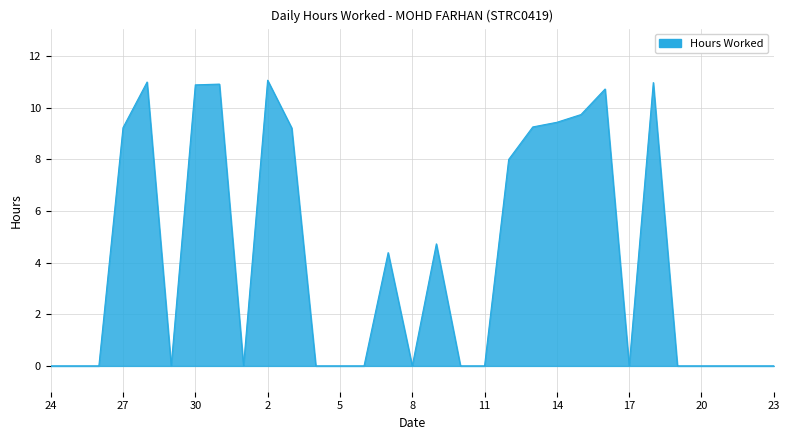

What is the greatest value displayed?

11.1